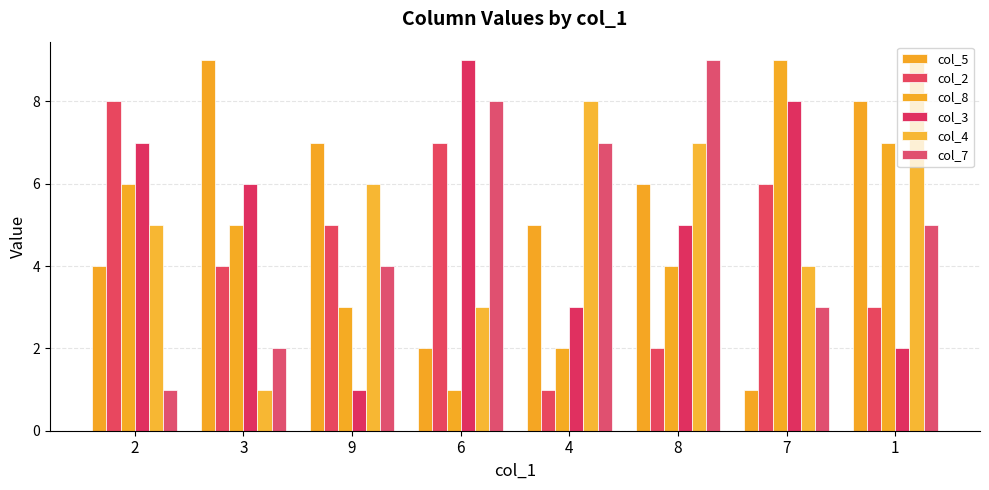

Read the col_5 value at 9.

7